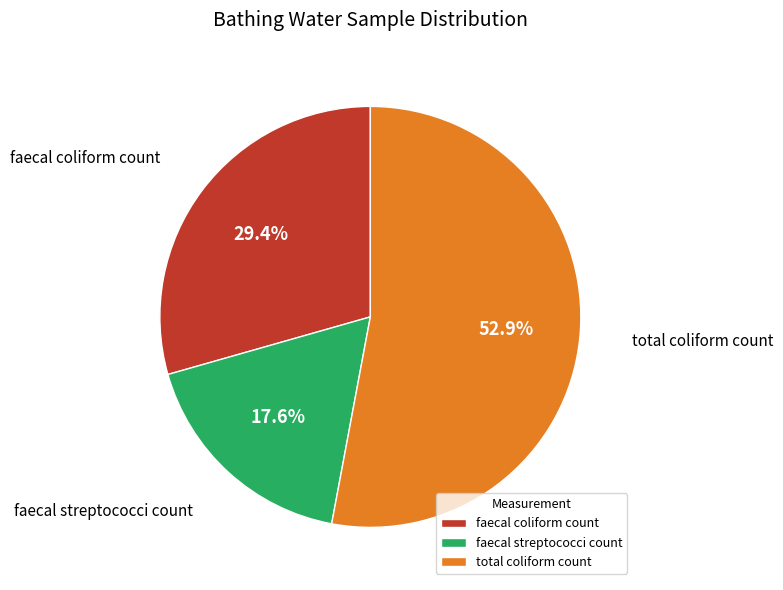

To the nearest percent, what is the average slice percentage?

33%